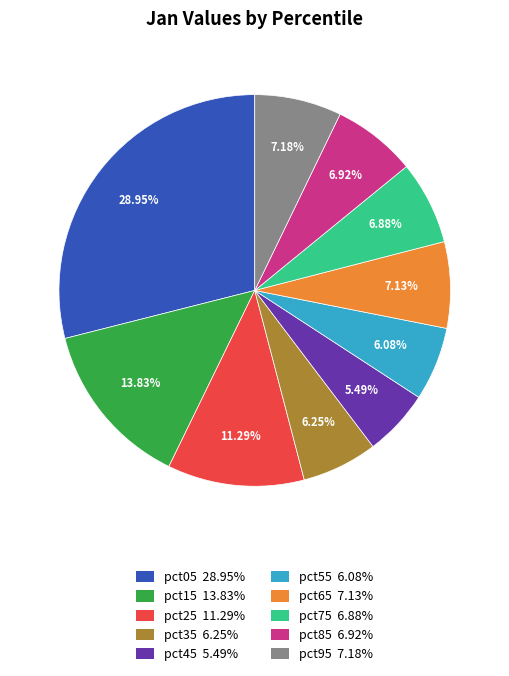

Combined, what portion of the pie is pct55 and pct95?

13.3%